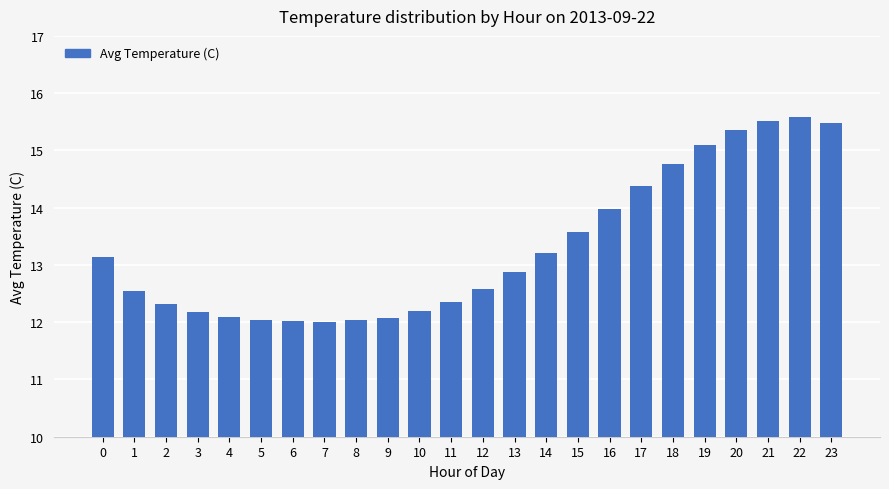

What is the sum of the values at 23 and 6?

27.5